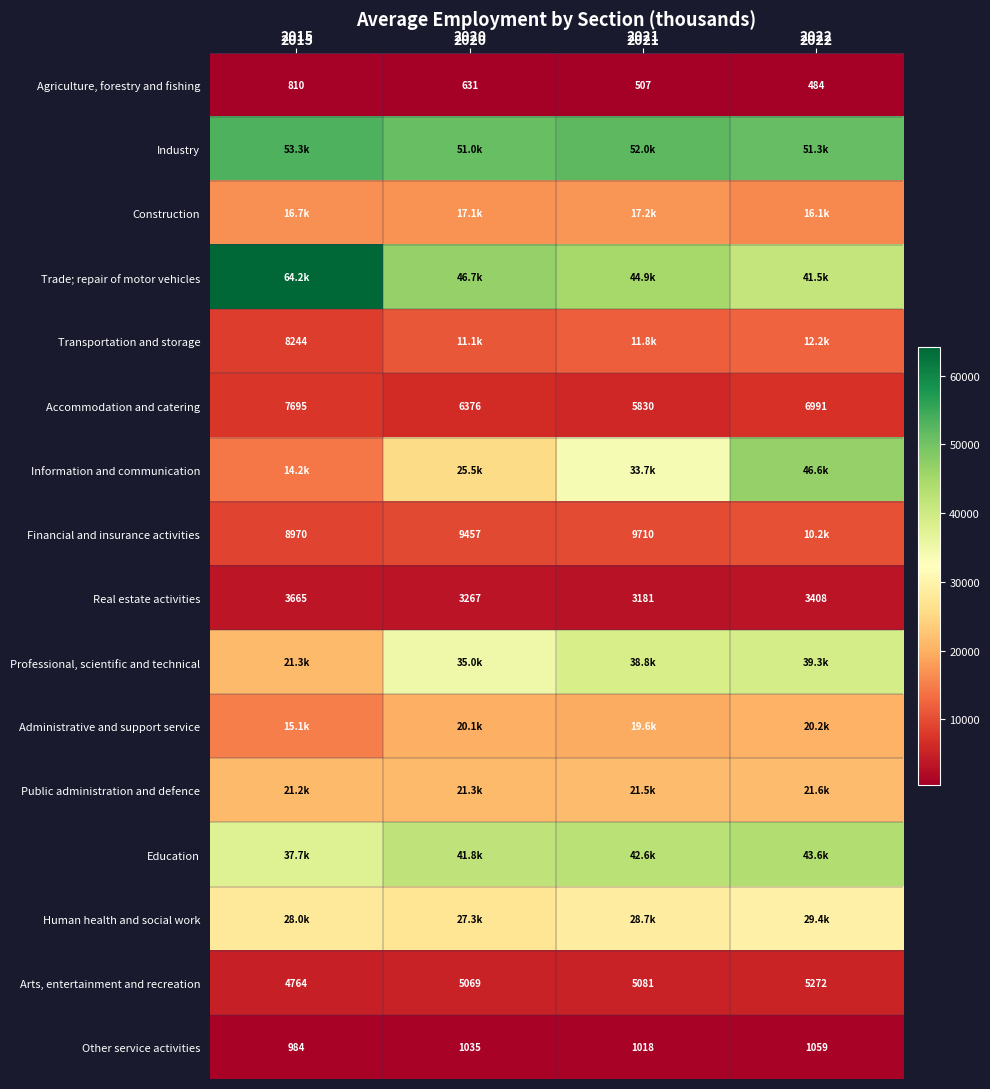

True or false: Arts, entertainment and recreation has a value of 5272 at 2022.

True